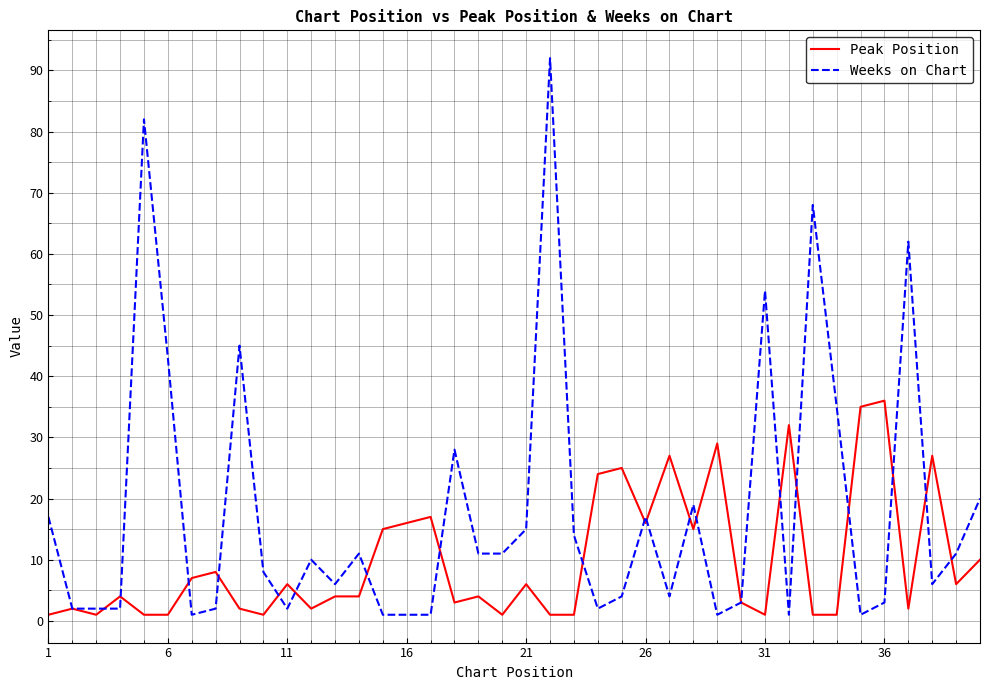

What is the maximum value shown in the chart?

92